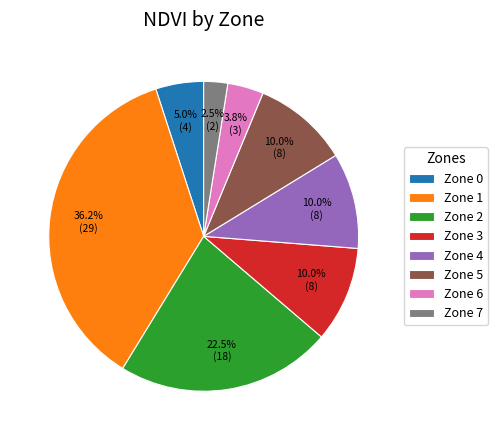

What portion of the pie excludes Zone 1?

63.8%